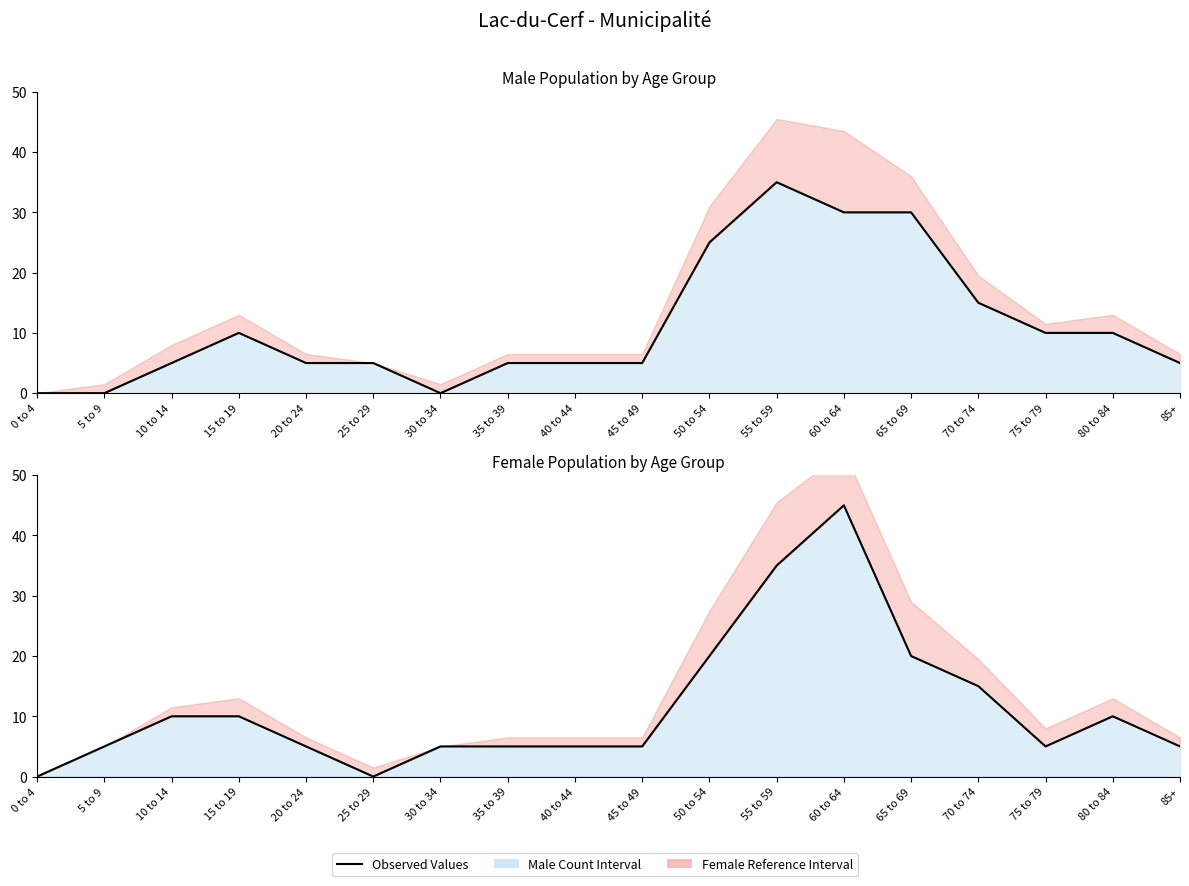

What is the greatest value displayed?

45